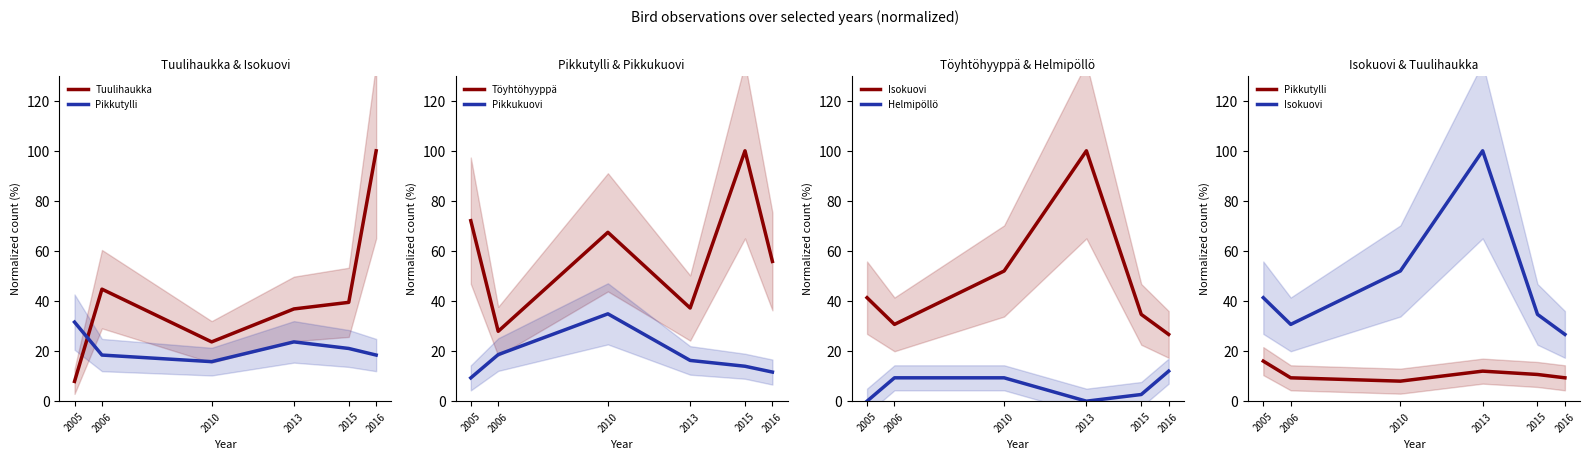

Is the value of Isokuovi at 2016 greater than the value of Helmipöllö at 2005?

Yes